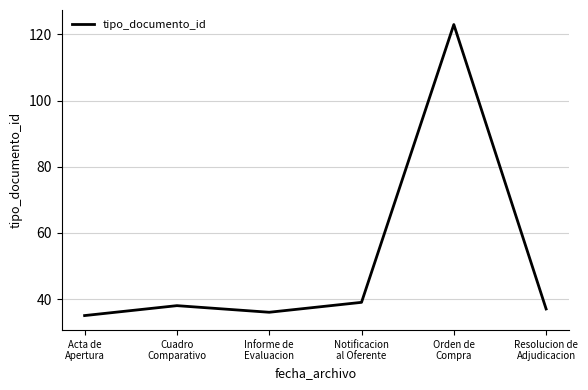

What position from the left is Cuadro
Comparativo?

2